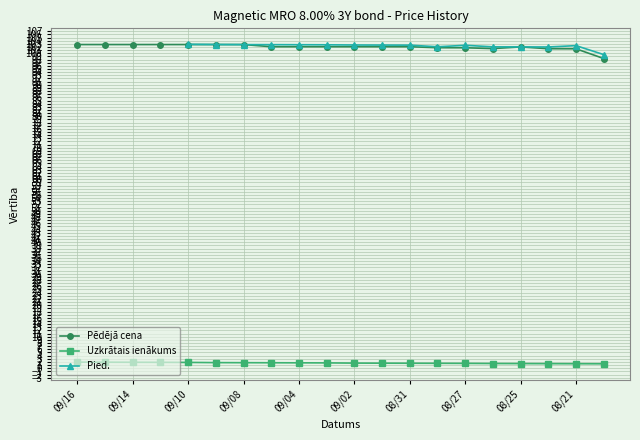

What is the maximum value shown in the chart?

102.8